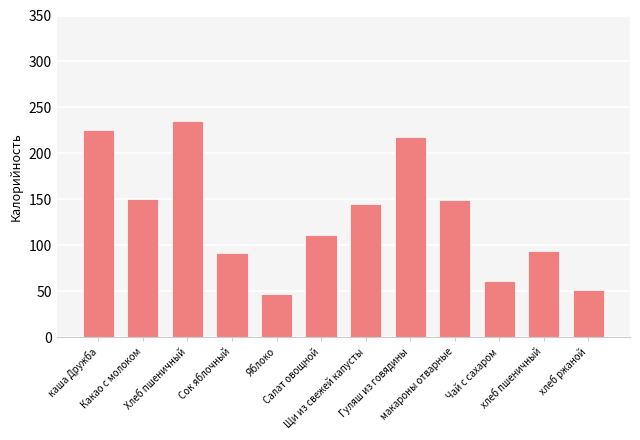

What is the greatest value displayed?

235